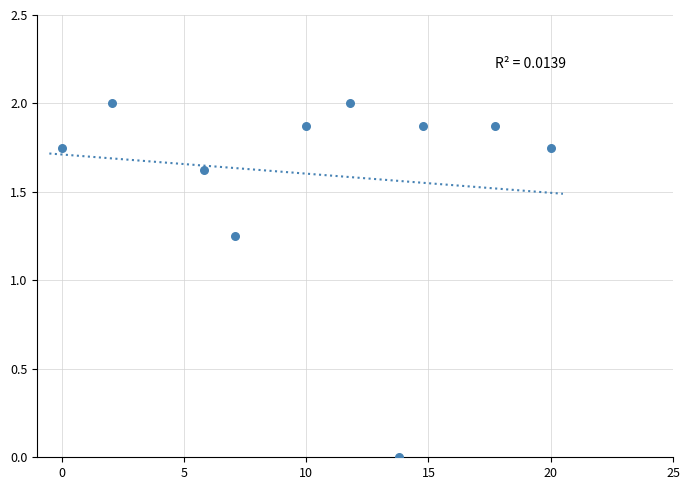

What is the average X value?

10.3